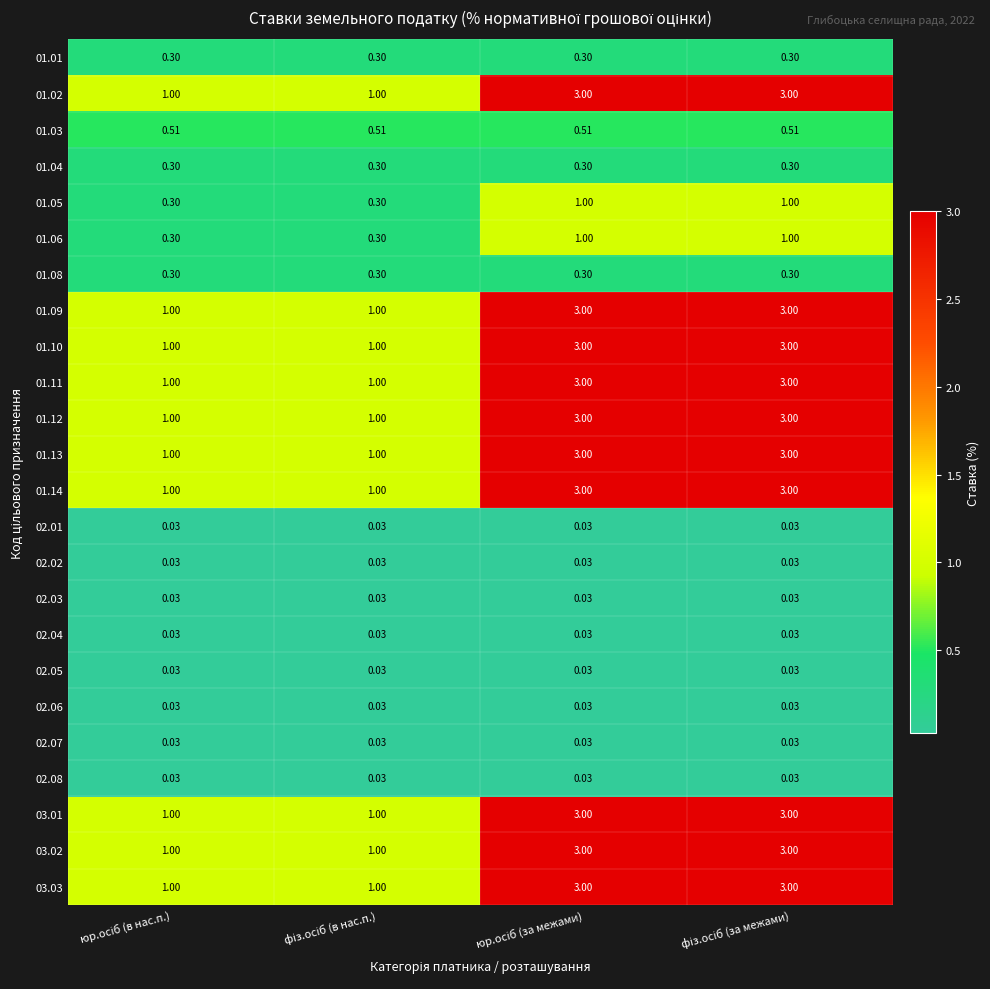

How many categories are shown in the chart?

4